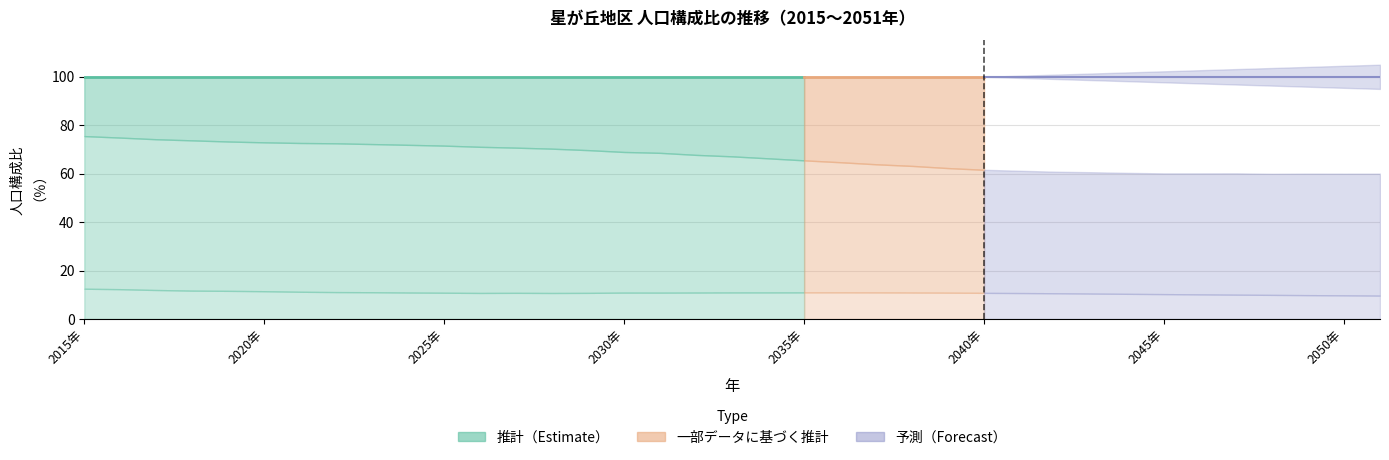

What is the difference between the 年少人口（％） values at 2025年 and 2040年?

0.1